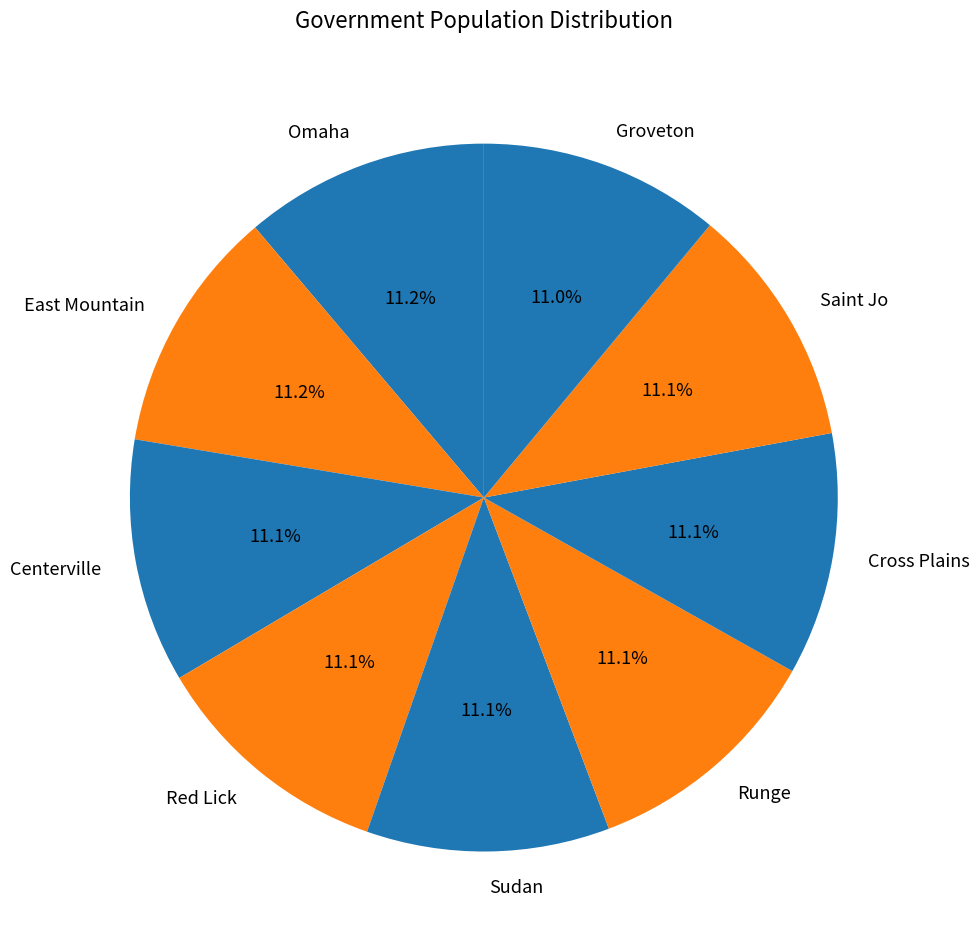

What percentage is the East Mountain slice, to the nearest percent?

11%